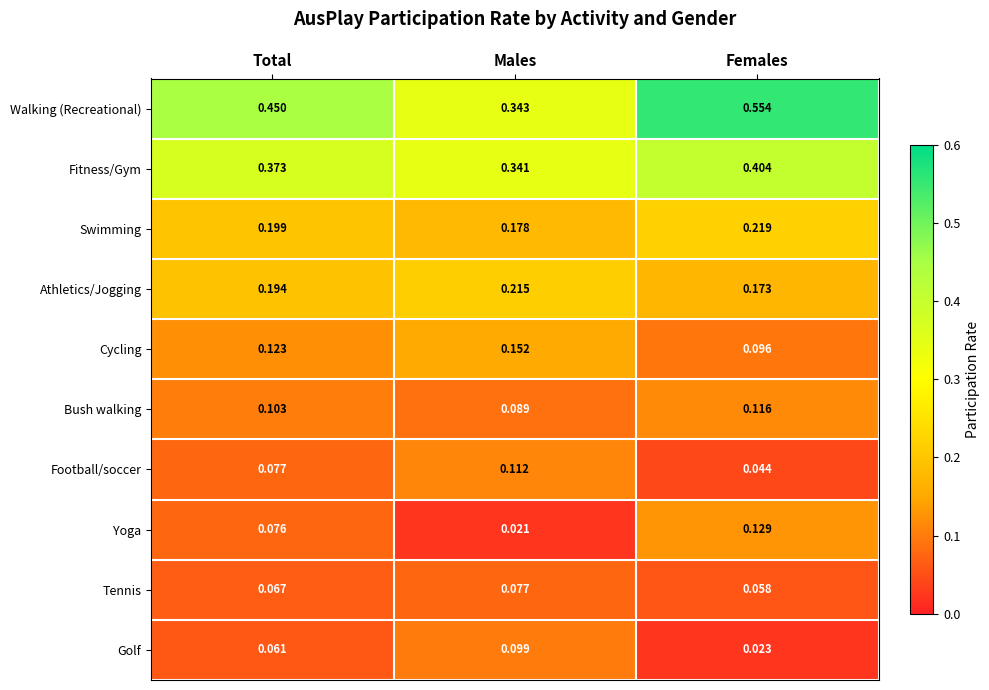

Which category has the highest value in the Tennis series?

Males